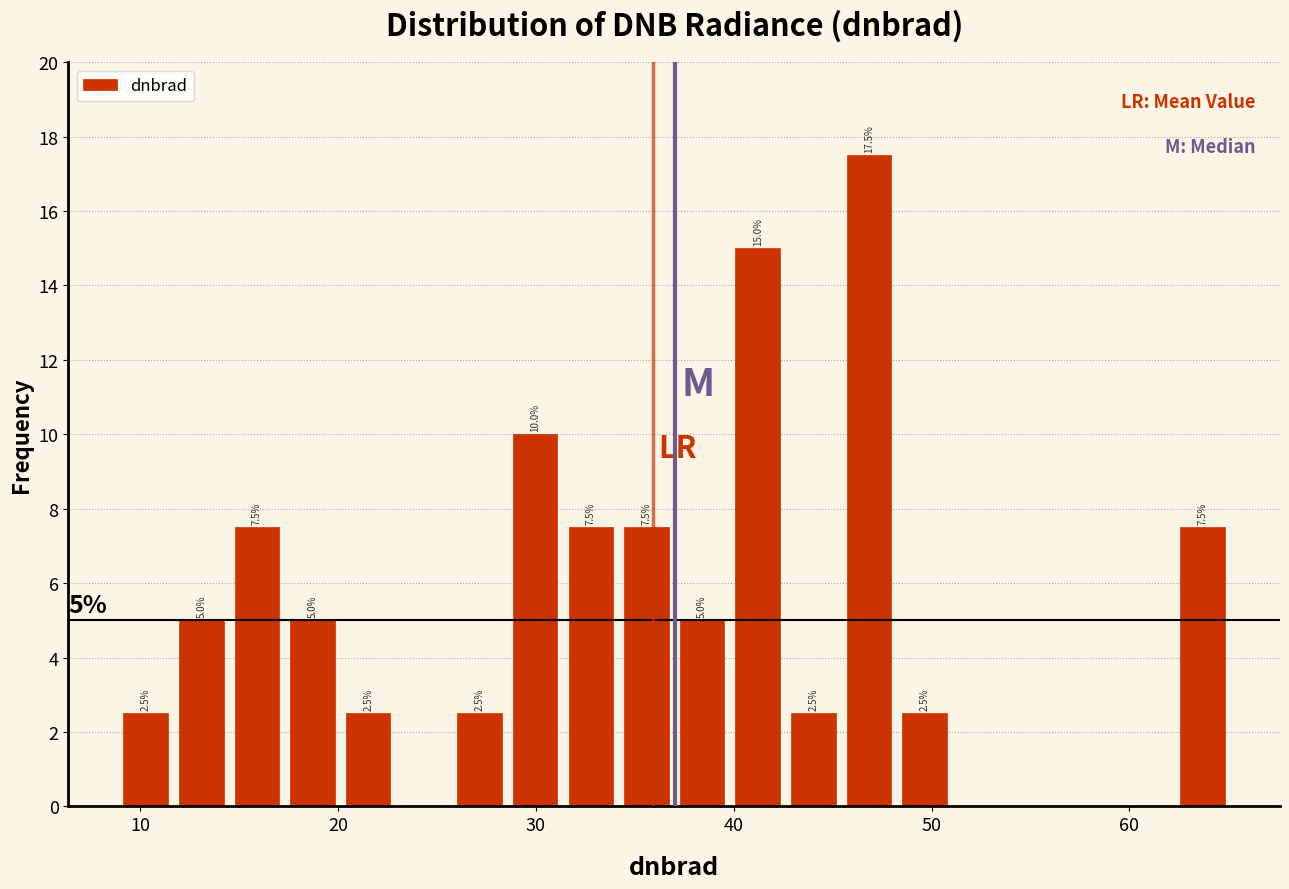

Around what value on the x-axis is the tallest bar? Give the approximate position of its centre, as read against the axis.

47